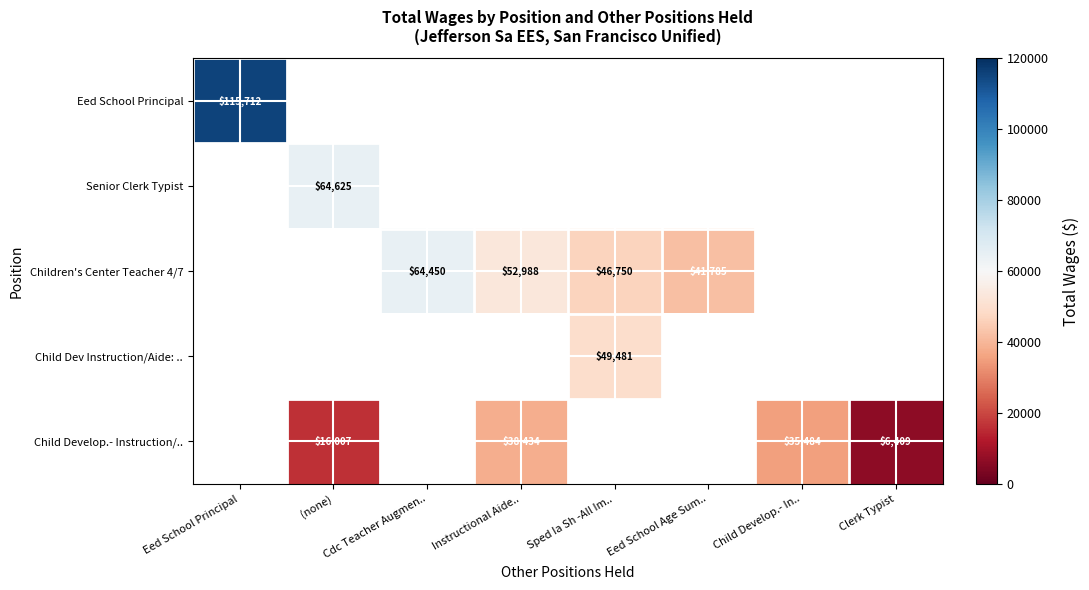

True or false: Child Develop.- Instruction/.. has a value of 6409 at Clerk Typist.

True